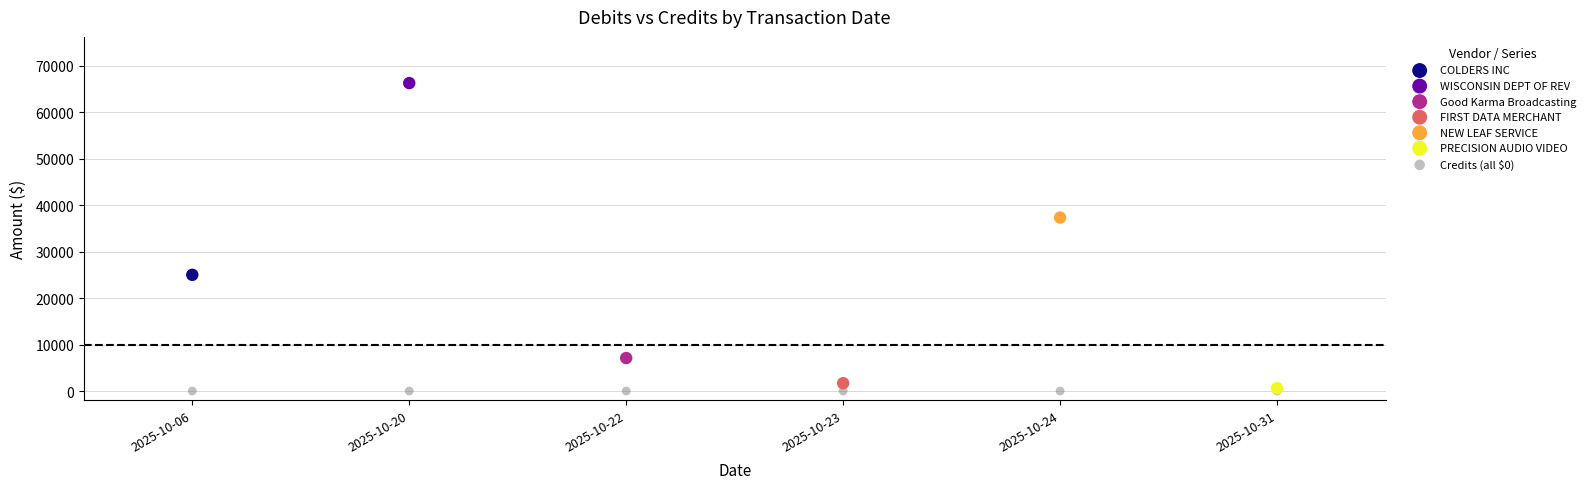

What are all the series names shown in the legend?

COLDERS INC, WISCONSIN DEPT OF REV, Good Karma Broadcasting, FIRST DATA MERCHANT, NEW LEAF SERVICE, PRECISION AUDIO VIDEO, Credits (all $0)